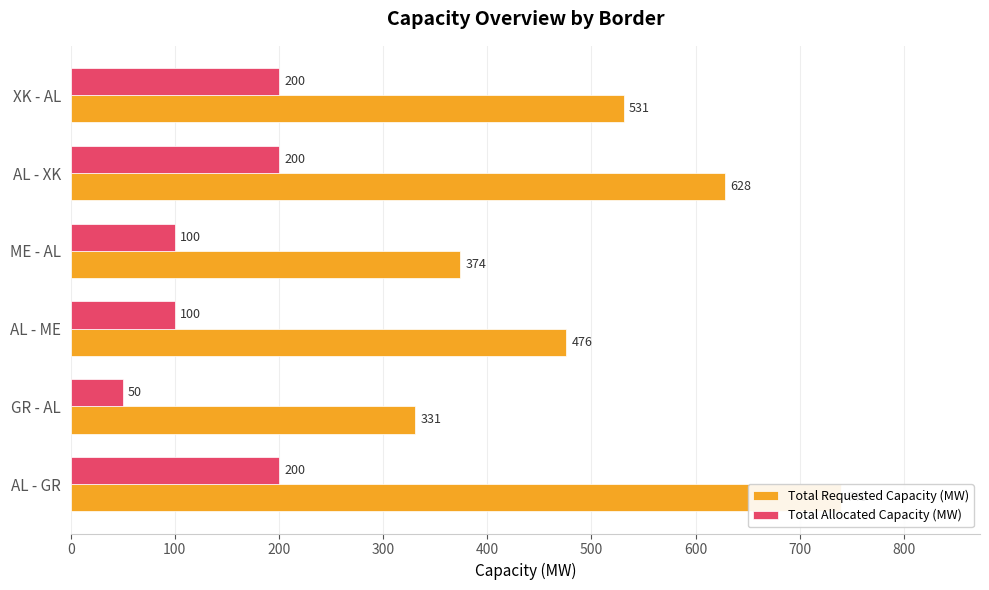

Are the bars horizontal?

Yes